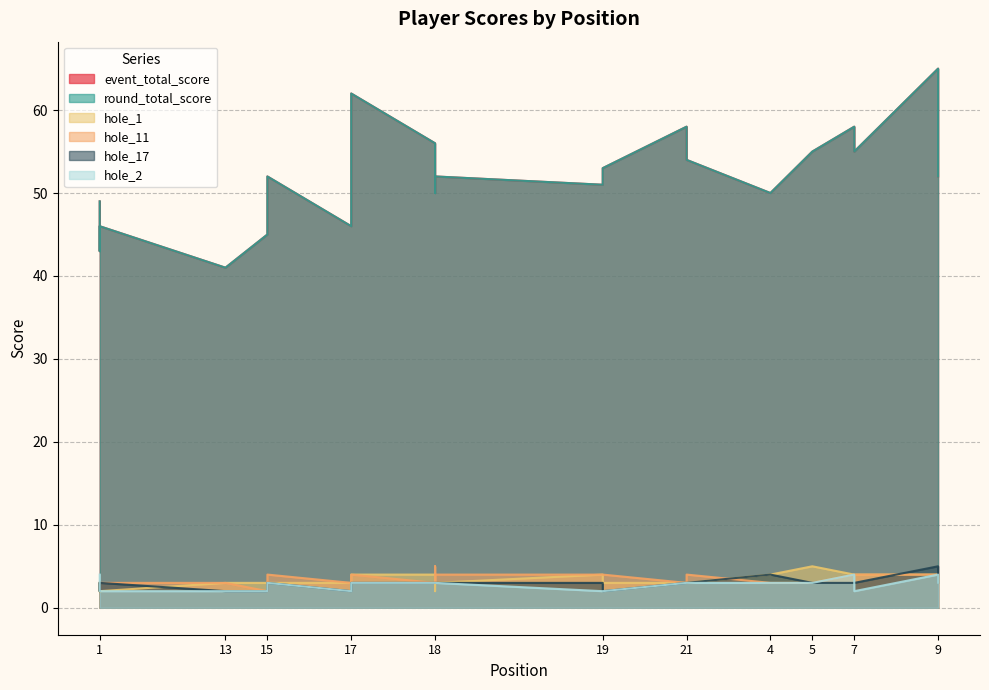

The event_total_score series shows 79 at 13. True or false?

False